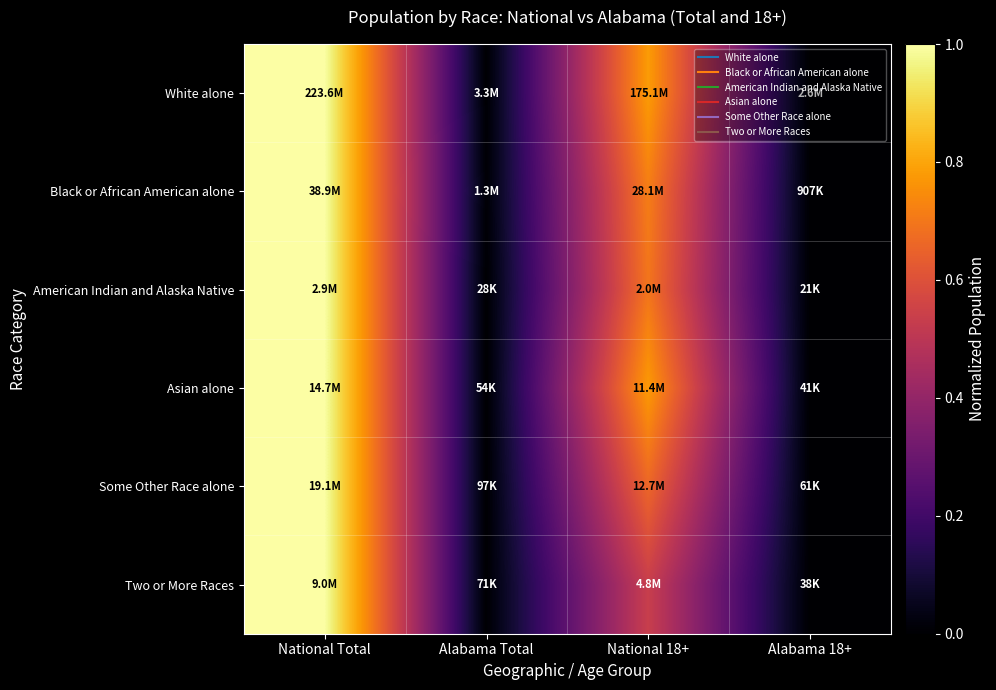

Reading right to left, what are all the values shown in this chart?

White alone: Alabama 18+=0.0	National 18+=0.8	Alabama Total=0.0	National Total=1.0
Black or African American alone: Alabama 18+=0.0	National 18+=0.7	Alabama Total=0.0	National Total=1.0
American Indian and Alaska Native: Alabama 18+=0.0	National 18+=0.7	Alabama Total=0.0	National Total=1.0
Asian alone: Alabama 18+=0.0	National 18+=0.8	Alabama Total=0.0	National Total=1.0
Some Other Race alone: Alabama 18+=0.0	National 18+=0.7	Alabama Total=0.0	National Total=1.0
Two or More Races: Alabama 18+=0.0	National 18+=0.5	Alabama Total=0.0	National Total=1.0